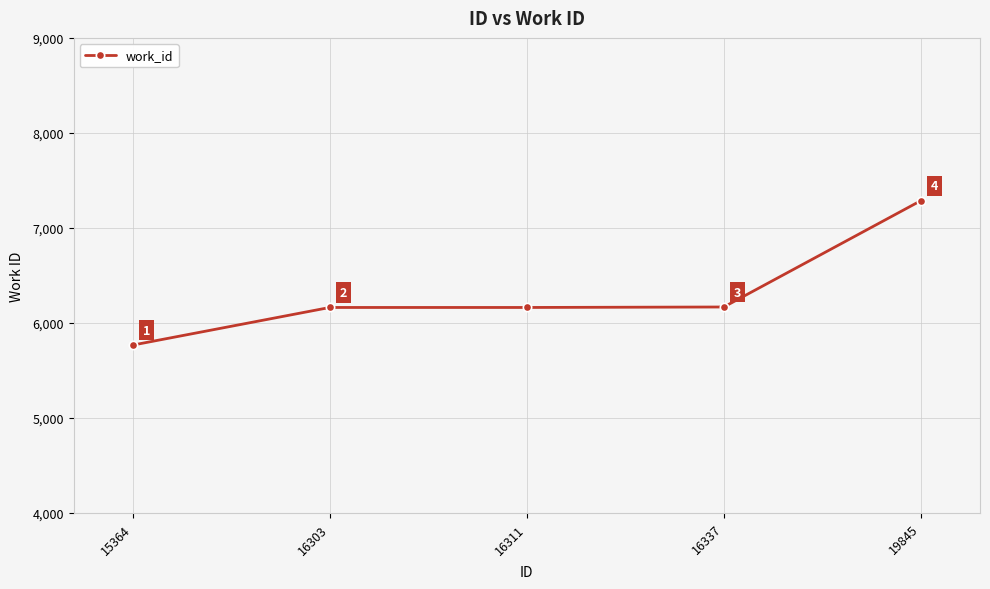

Which category has the highest value across all series?

19845